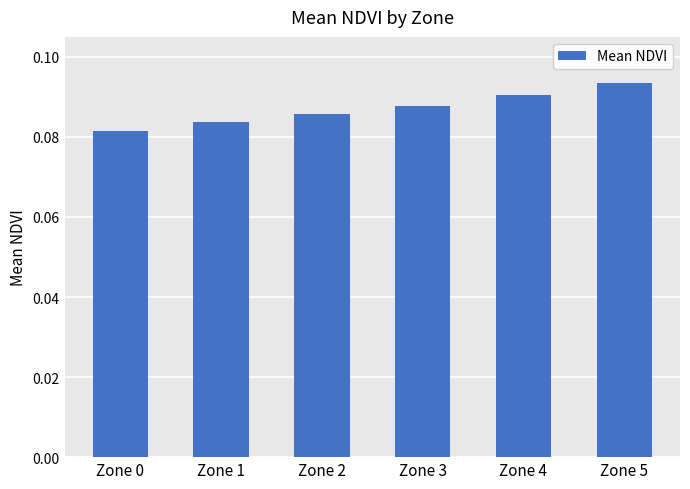

At which category does the chart reach its peak across all series?

Zone 5